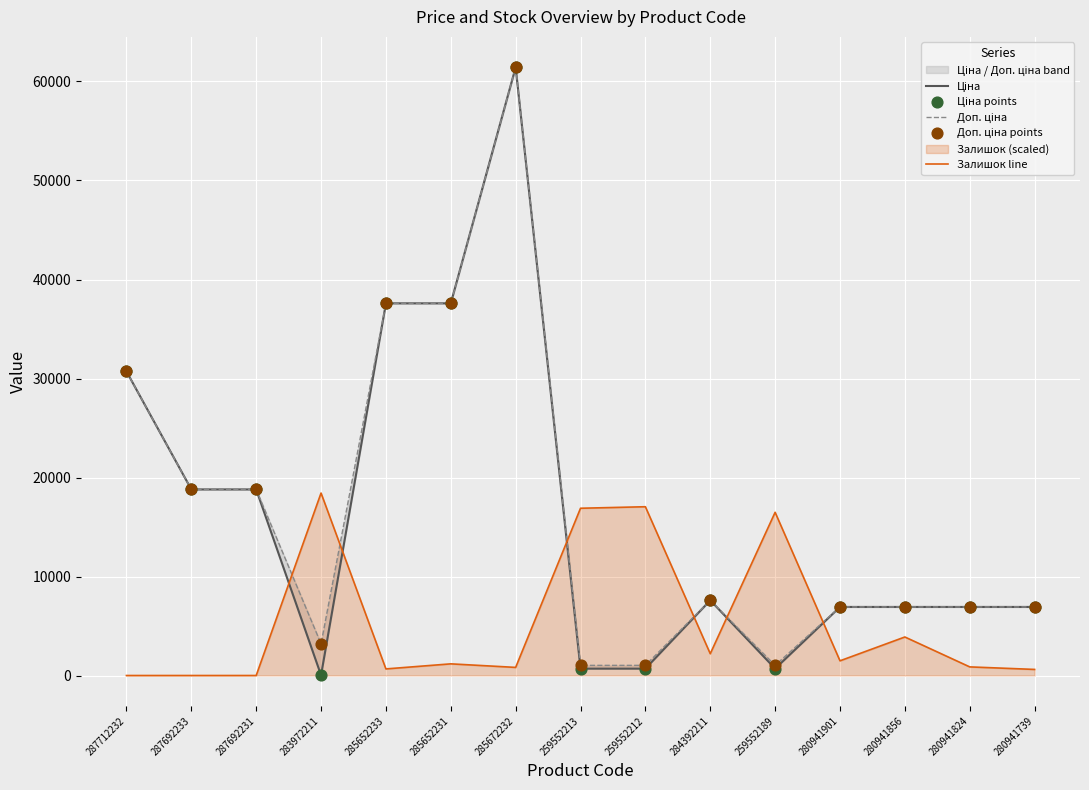

Which series has the largest total across all categories?

Доп. ціна